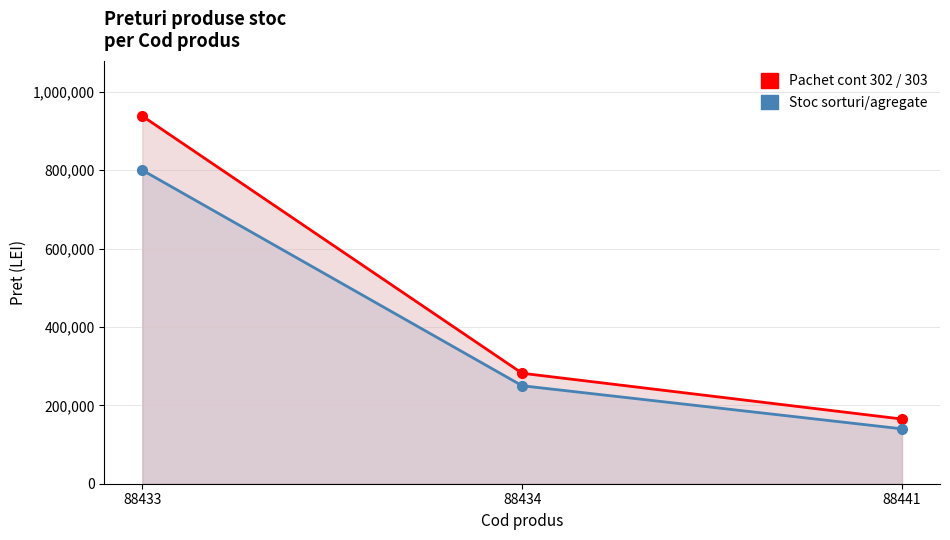

How many values in the Pachet cont 302 / 303 series exceed 281855?

2